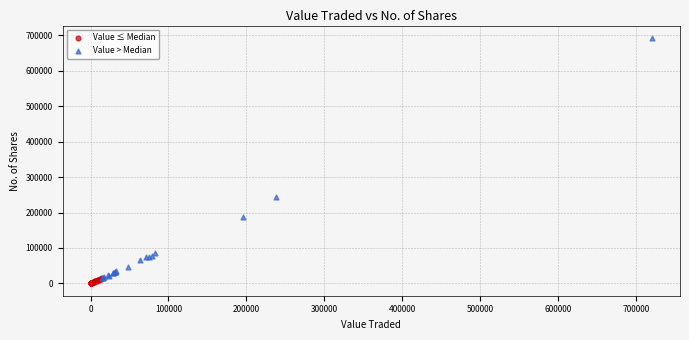

What are all the series names shown in the legend?

Value ≤ Median, Value > Median